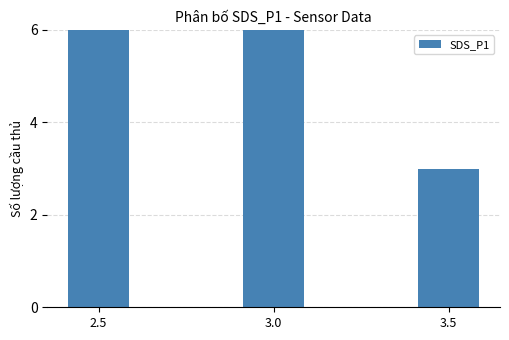

Which has a higher value, 2.5 or 3.0?

2.5